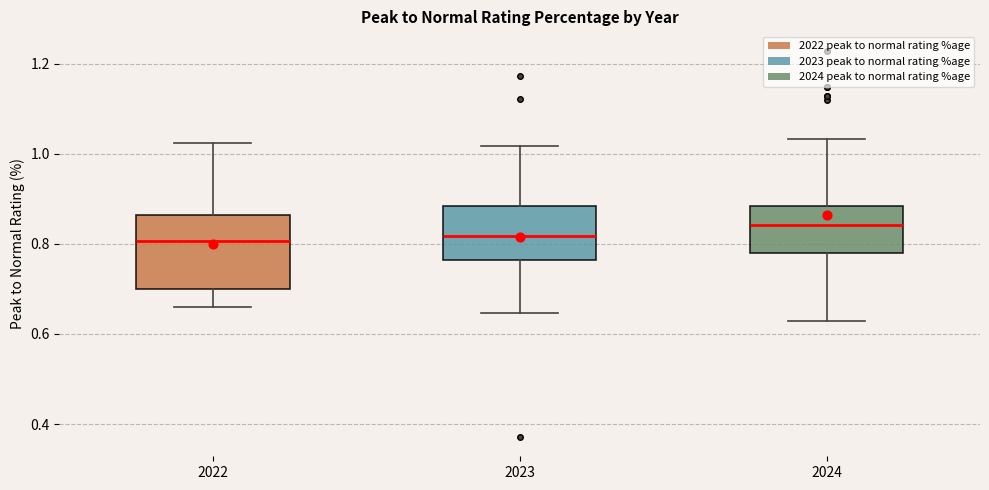

Which box has the highest median line?

2024